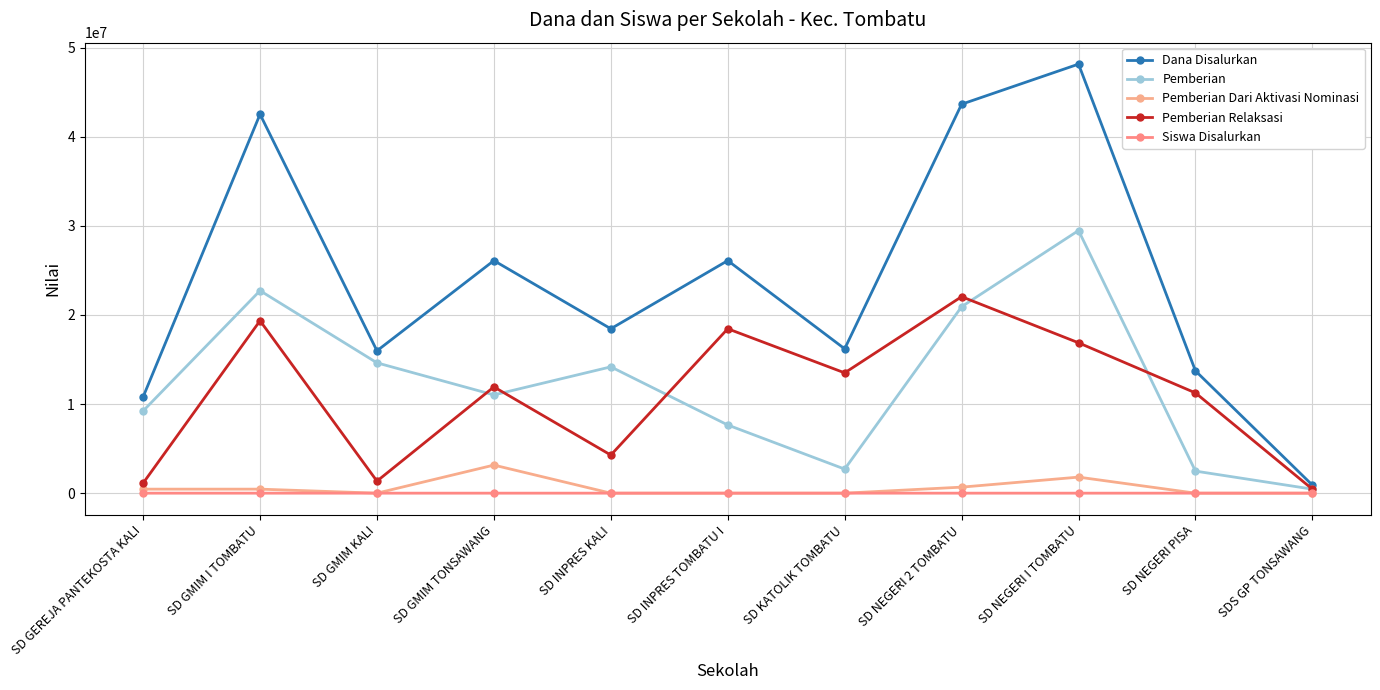

Which series has the largest total across all categories?

Dana Disalurkan